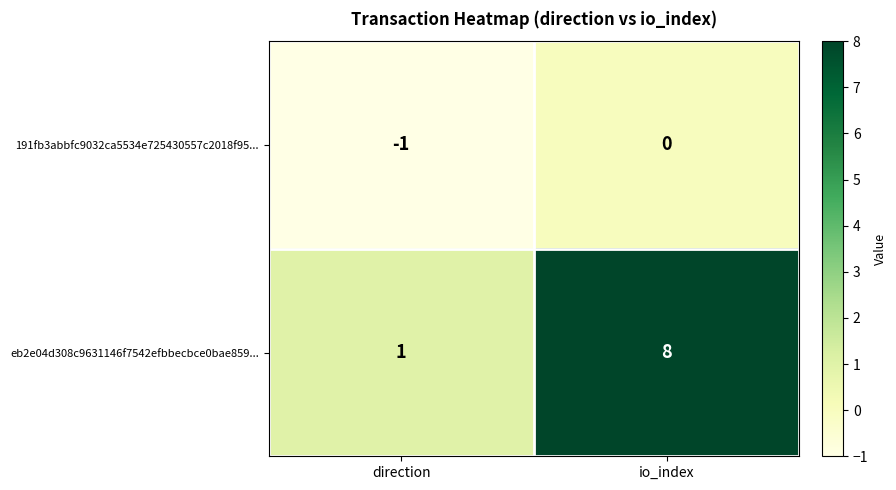

At which label is 191fb3abbfc9032ca5534e725430557c2018f95... closest to 0?

io_index